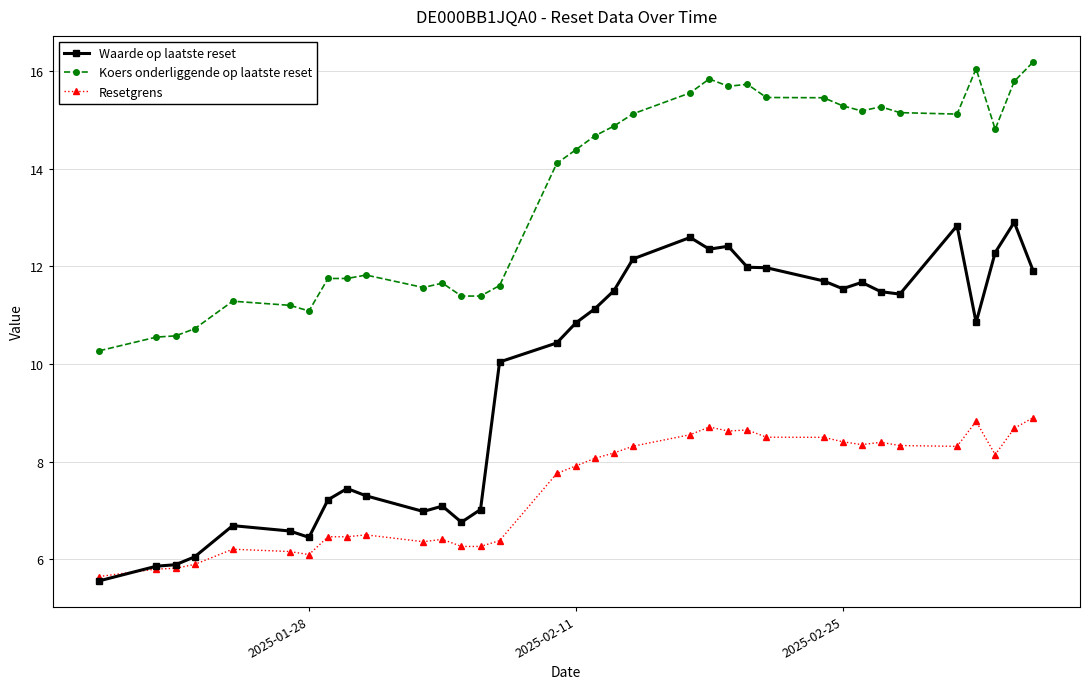

True or false: Koers onderliggende op laatste reset and Waarde op laatste reset cross at least once.

False